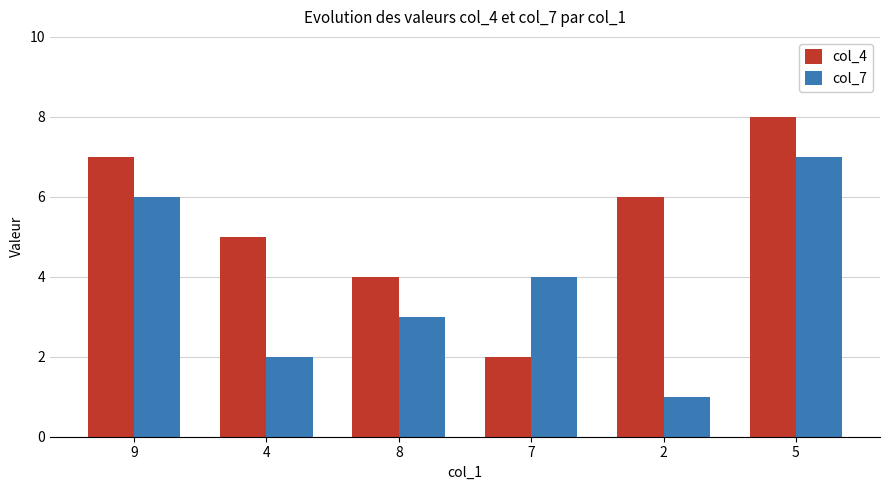

What is the approximate value of col_4 at 7?

2